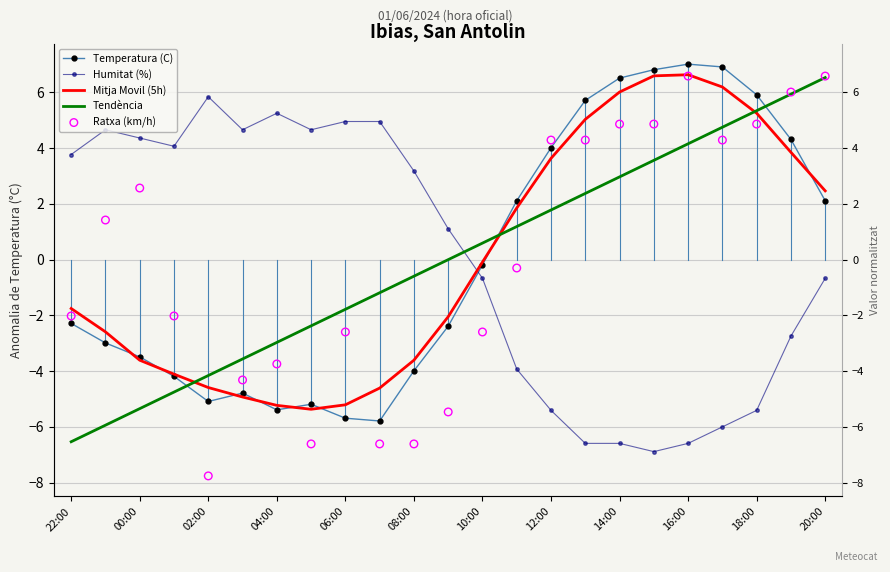

What are all the series names shown in the legend?

Temperatura (C), Humitat (%), Mitja Movil (5h), Tendència, Ratxa (km/h)